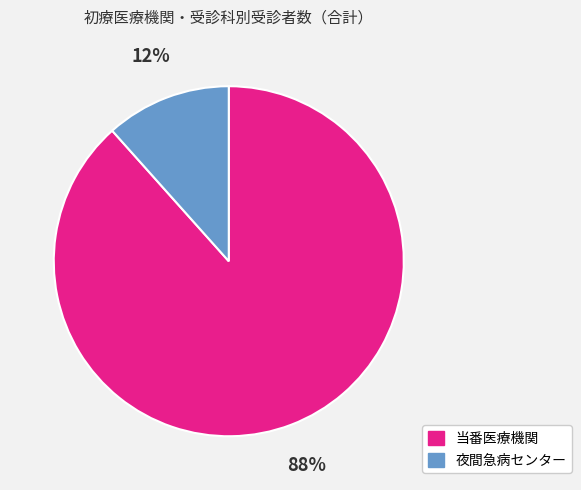

Do 夜間急病センター and 当番医療機関 together represent more than half of the pie?

Yes